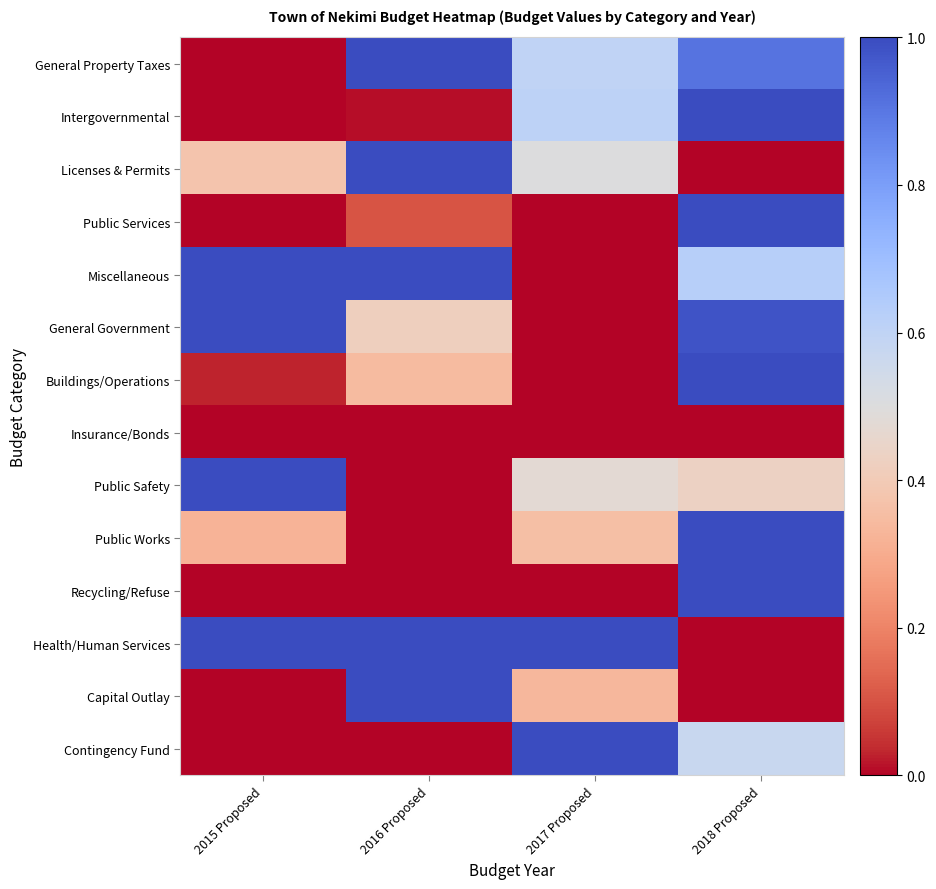

Reading right to left, transcribe all the data shown in this chart.

General Property Taxes: 2018 Proposed=0.9	2017 Proposed=0.6	2016 Proposed=1.0	2015 Proposed=0.0
Intergovernmental: 2018 Proposed=1.0	2017 Proposed=0.6	2016 Proposed=0.0	2015 Proposed=0.0
Licenses & Permits: 2018 Proposed=0.0	2017 Proposed=0.5	2016 Proposed=1.0	2015 Proposed=0.4
Public Services: 2018 Proposed=1.0	2017 Proposed=0.0	2016 Proposed=0.1	2015 Proposed=0.0
Miscellaneous: 2018 Proposed=0.6	2017 Proposed=0.0	2016 Proposed=1.0	2015 Proposed=1.0
General Government: 2018 Proposed=1.0	2017 Proposed=0.0	2016 Proposed=0.4	2015 Proposed=1.0
Buildings/Operations: 2018 Proposed=1.0	2017 Proposed=0.0	2016 Proposed=0.3	2015 Proposed=0.0
Insurance/Bonds: 2018 Proposed=0.0	2017 Proposed=0.0	2016 Proposed=0.0	2015 Proposed=0.0
Public Safety: 2018 Proposed=0.4	2017 Proposed=0.5	2016 Proposed=0.0	2015 Proposed=1.0
Public Works: 2018 Proposed=1.0	2017 Proposed=0.4	2016 Proposed=0.0	2015 Proposed=0.3
Recycling/Refuse: 2018 Proposed=1.0	2017 Proposed=0.0	2016 Proposed=0.0	2015 Proposed=0.0
Health/Human Services: 2018 Proposed=0.0	2017 Proposed=1.0	2016 Proposed=1.0	2015 Proposed=1.0
Capital Outlay: 2018 Proposed=0.0	2017 Proposed=0.3	2016 Proposed=1.0	2015 Proposed=0.0
Contingency Fund: 2018 Proposed=0.6	2017 Proposed=1.0	2016 Proposed=0.0	2015 Proposed=0.0